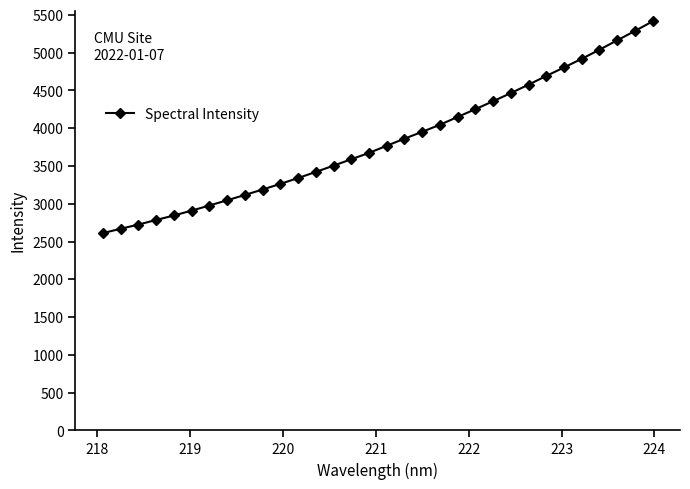

What is the minimum value shown in the chart?

2611.5